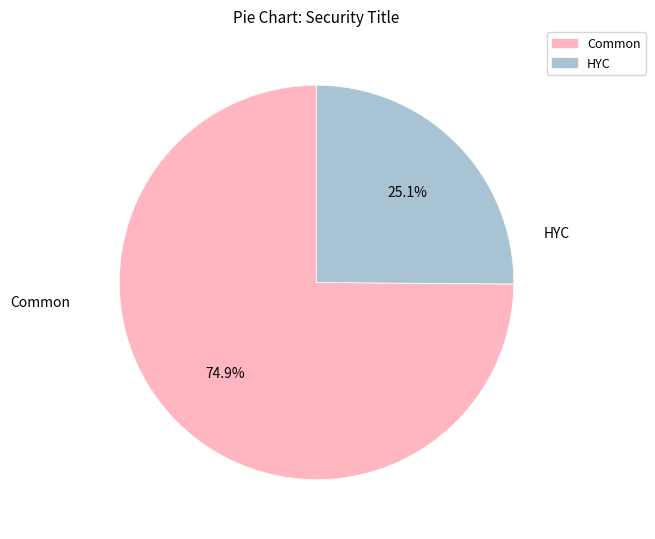

What percentage is the Common slice, to the nearest percent?

75%